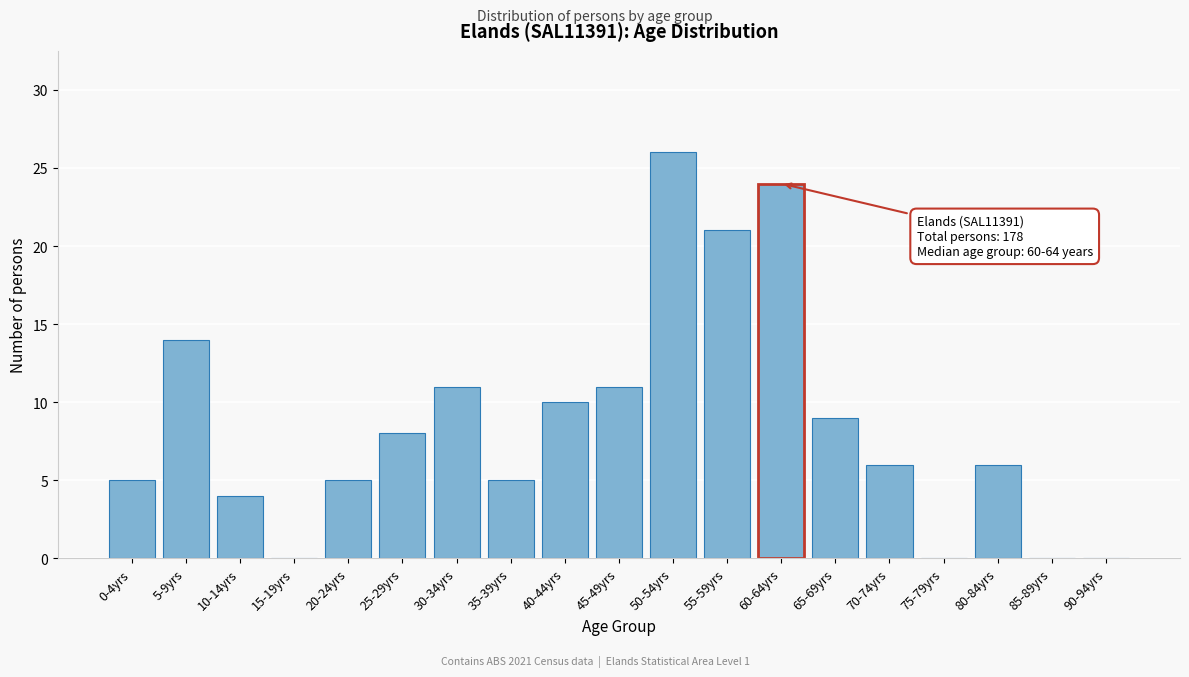

Reading right to left, transcribe all the data shown in this chart.

90-94yrs=0	85-89yrs=0	80-84yrs=6	75-79yrs=0	70-74yrs=6	65-69yrs=9	60-64yrs=24	55-59yrs=21	50-54yrs=26	45-49yrs=11	40-44yrs=10	35-39yrs=5	30-34yrs=11	25-29yrs=8	20-24yrs=5	15-19yrs=0	10-14yrs=4	5-9yrs=14	0-4yrs=5